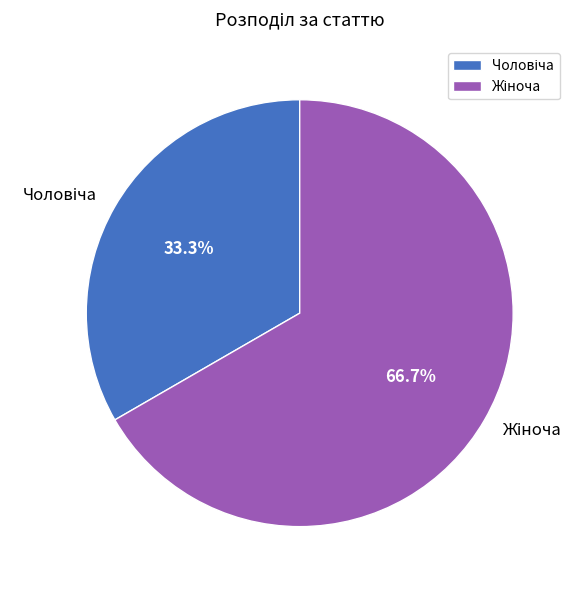

How many segments does this pie chart have?

2